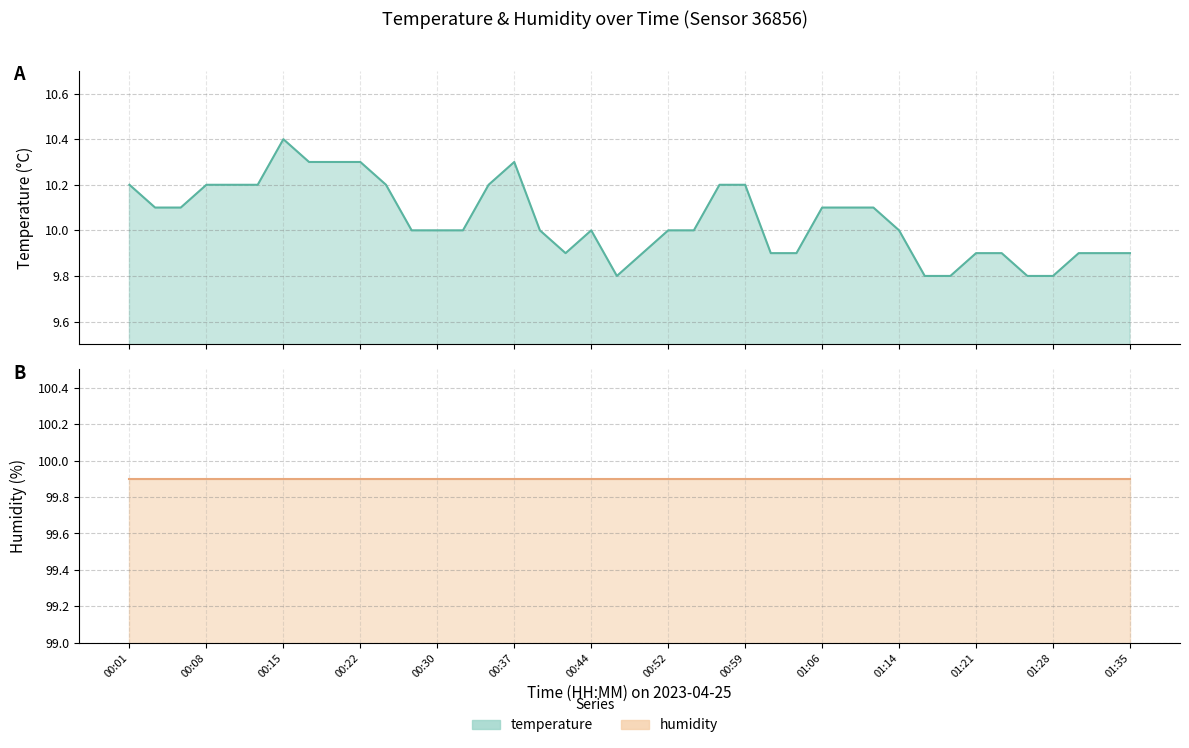

Where does the data first go above 10?

00:01